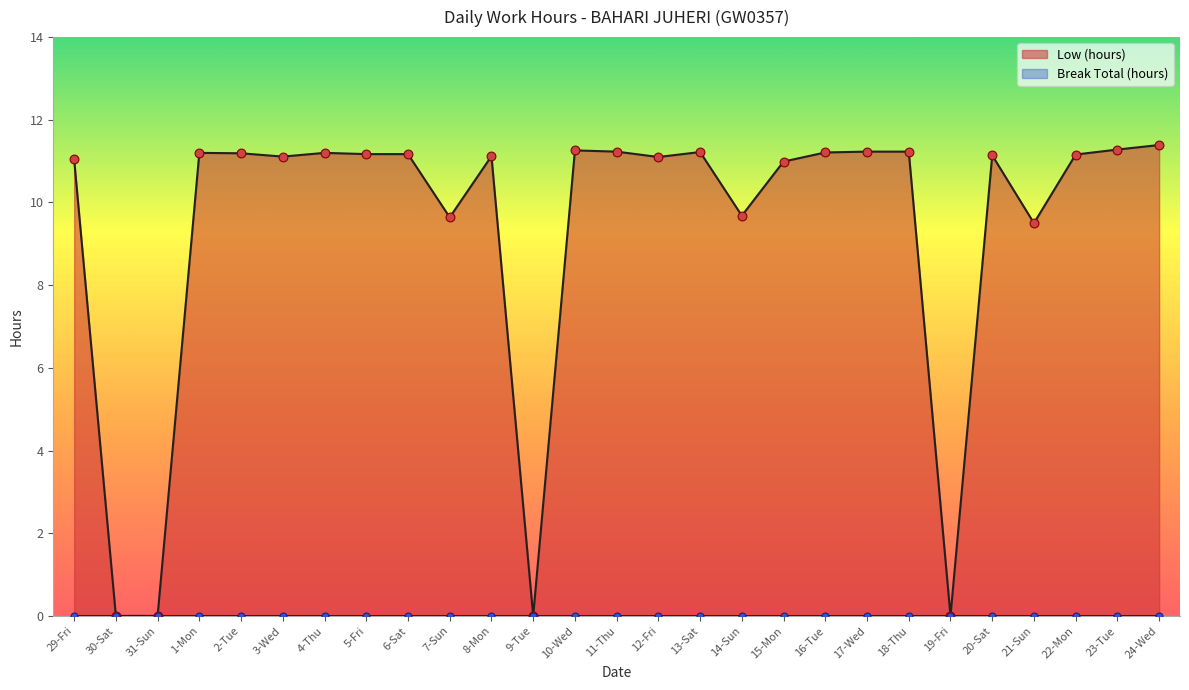

Which has a higher value, 6-Sat or 30-Sat?

6-Sat